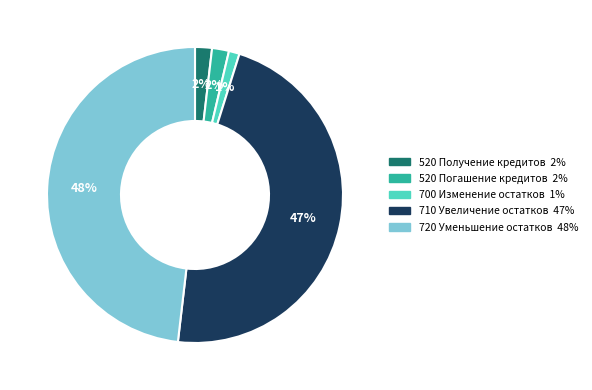

To the nearest percent, what is the average slice percentage?

20%